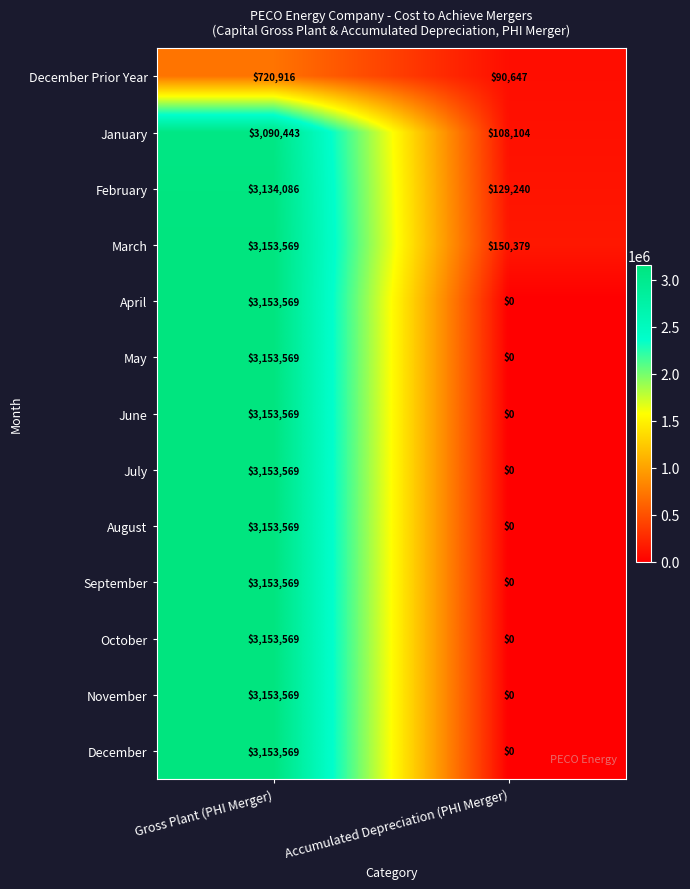

What is the spread (max minus min) of values at Gross Plant (PHI Merger)?

2432653